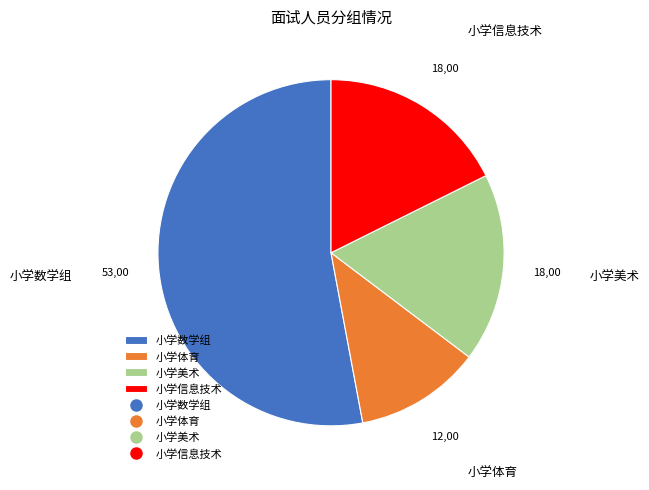

Which slice is the smallest?

小学体育